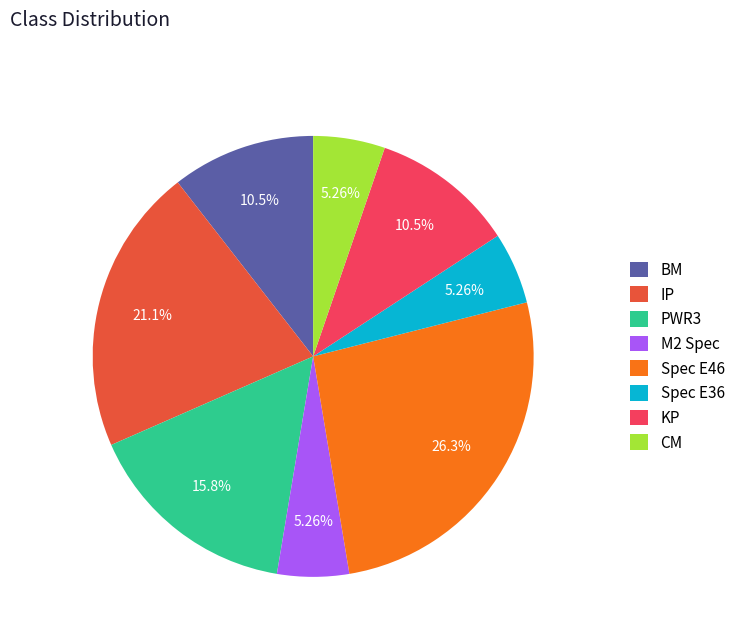

Is the sum of PWR3 and IP greater than half?

No